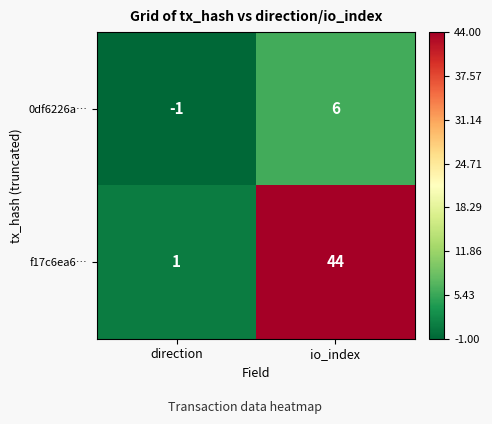

What is the sum of the 0df6226a… values at direction and io_index?

5